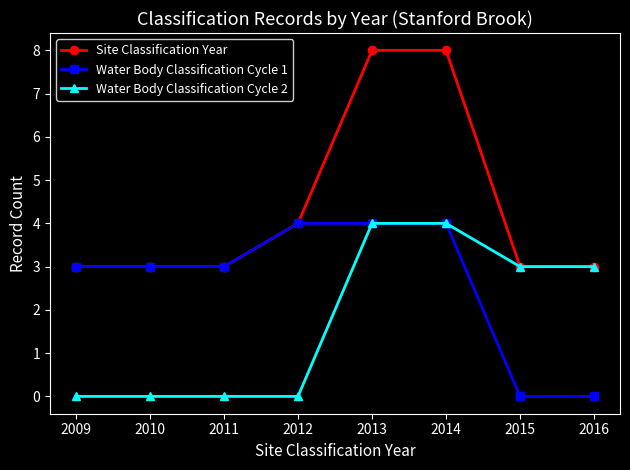

What is the difference between the highest and lowest values at 2014?

4